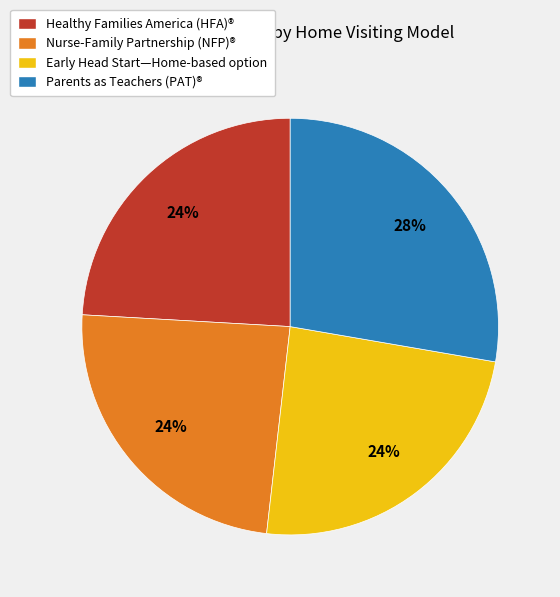

To the nearest percent, what is the difference between the largest and smallest slice percentages?

4%